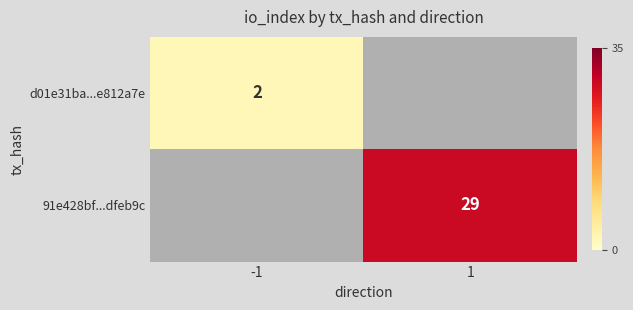

The value of 91e428bf...dfeb9c at 1 is 40. True or false?

False